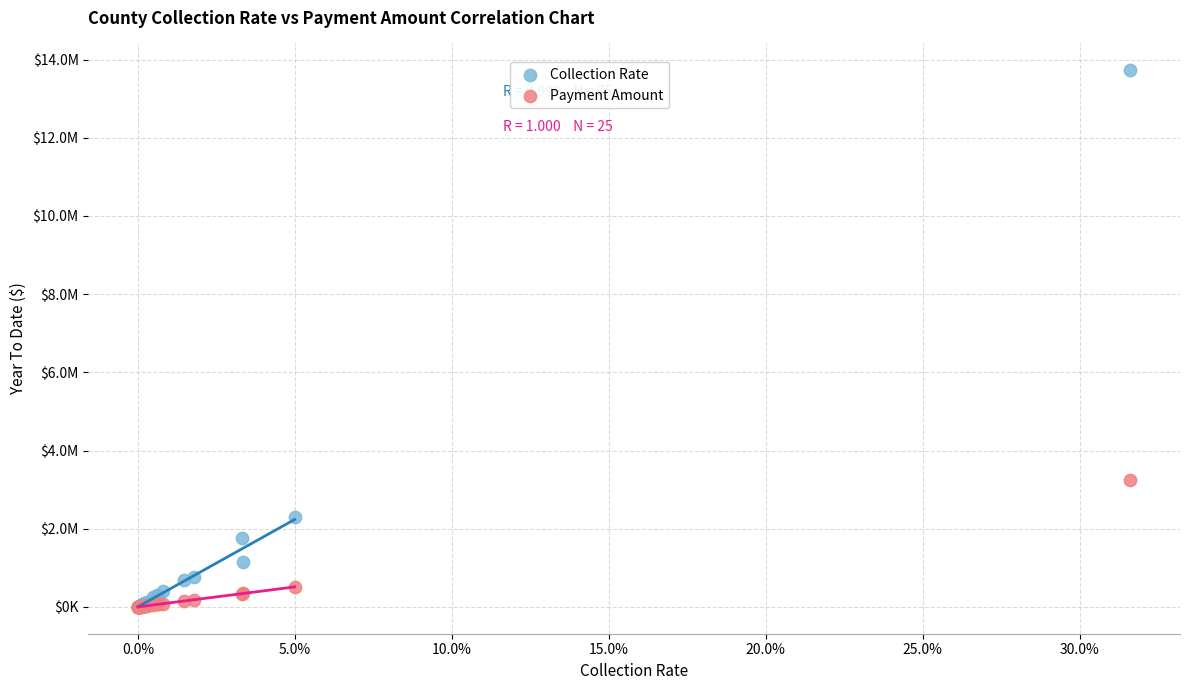

Which series contains the highest Y value?

Collection Rate